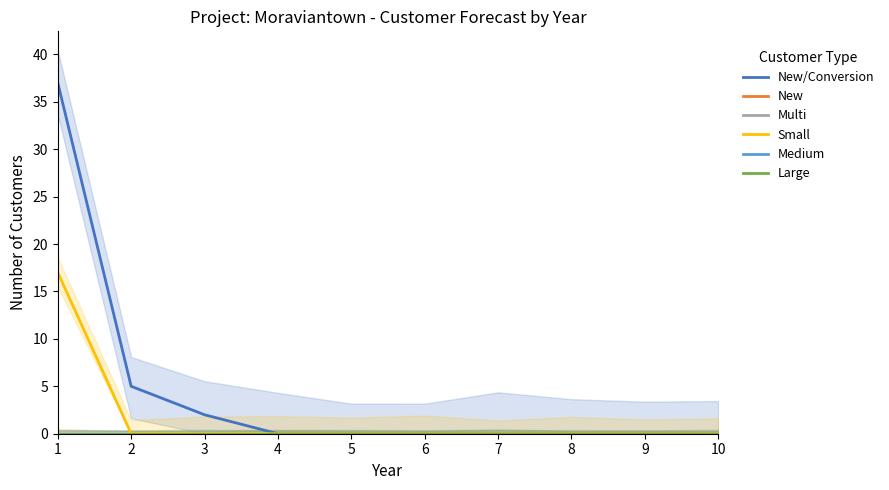

Reading left to right, extract all data points from this chart.

New/Conversion: 1=37	2=5	3=2	4=0	5=0	6=0	7=0	8=0	9=0	10=0
New: 1=0	2=0	3=0	4=0	5=0	6=0	7=0	8=0	9=0	10=0
Multi: 1=0	2=0	3=0	4=0	5=0	6=0	7=0	8=0	9=0	10=0
Small: 1=17	2=0	3=0	4=0	5=0	6=0	7=0	8=0	9=0	10=0
Medium: 1=0	2=0	3=0	4=0	5=0	6=0	7=0	8=0	9=0	10=0
Large: 1=0	2=0	3=0	4=0	5=0	6=0	7=0	8=0	9=0	10=0